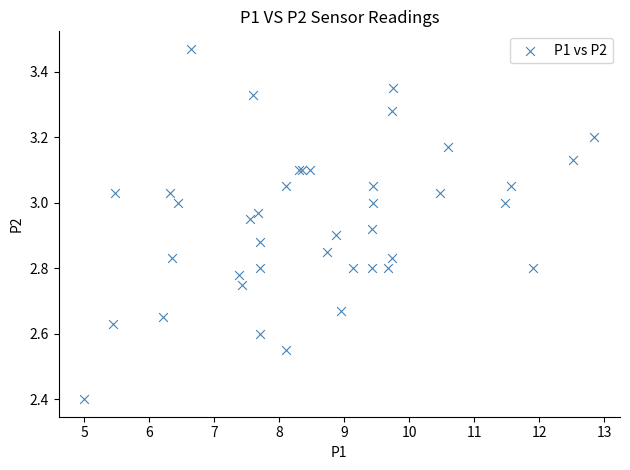

What Y value in the scatter plot is closest to 2?

2.4